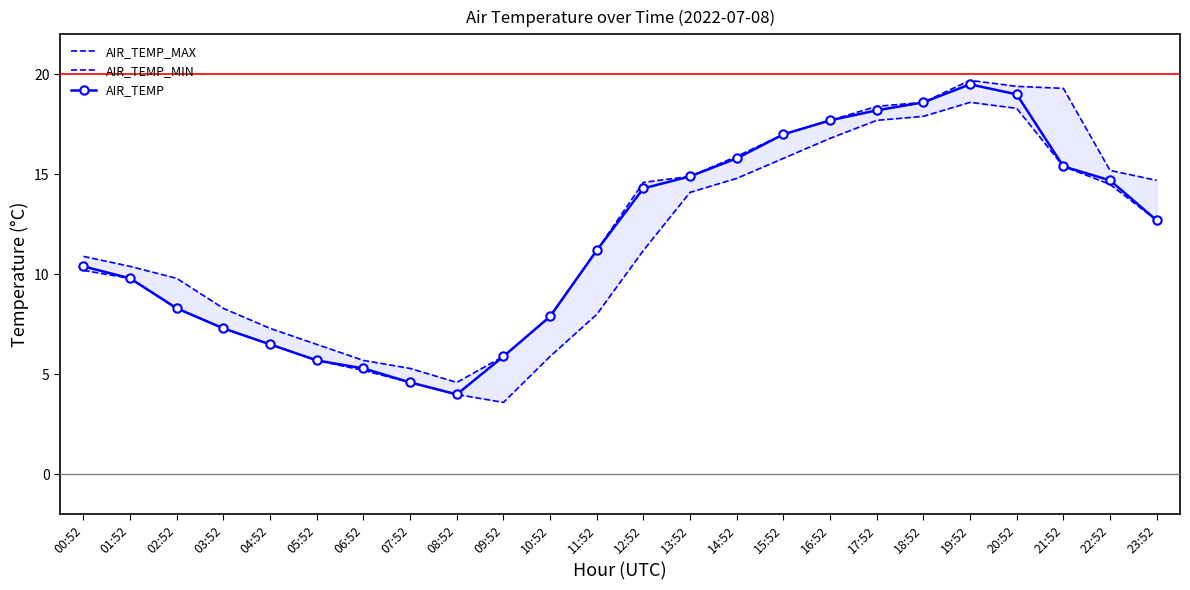

At which category does AIR_TEMP reach its first local peak?

19:52